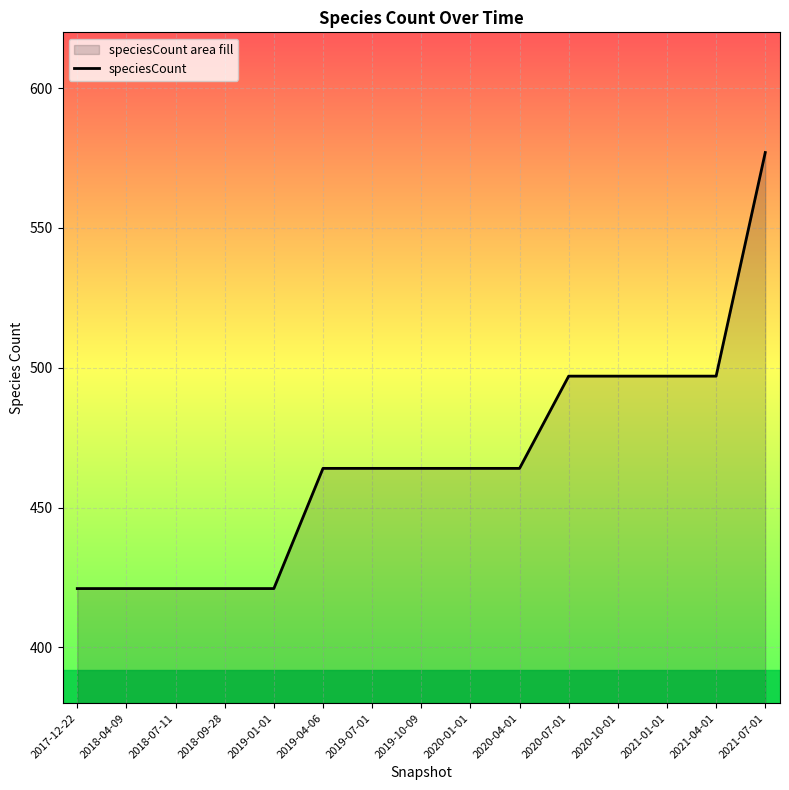

What is the difference between the maximum and minimum values?

156